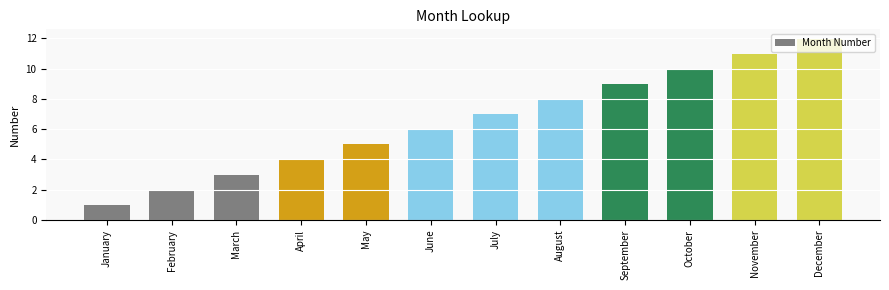

The value at March is 3. True or false?

True